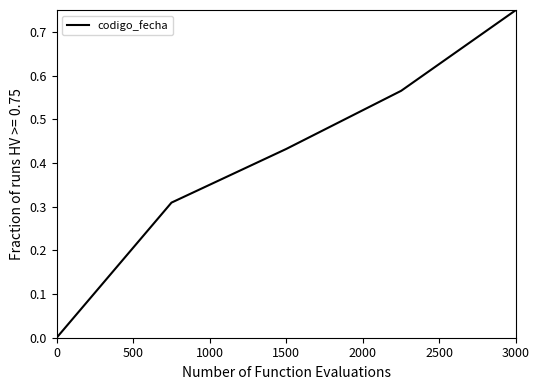

What is the sum of all values?

2.1